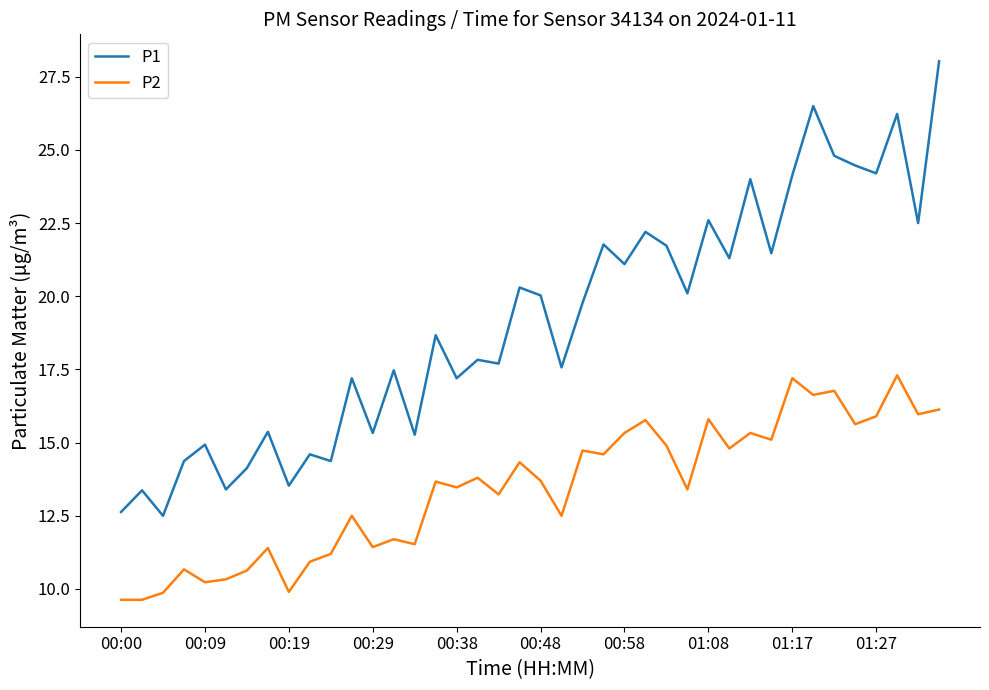

What is the difference between the maximum and minimum values in the P2 series?

7.7